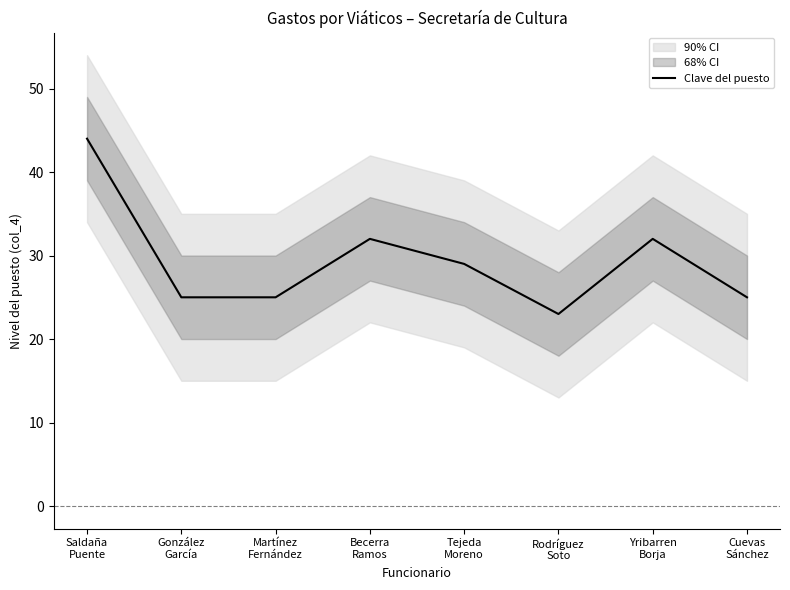

What is the ratio of the value at Martínez
Fernández to the value at Tejeda
Moreno?

0.9